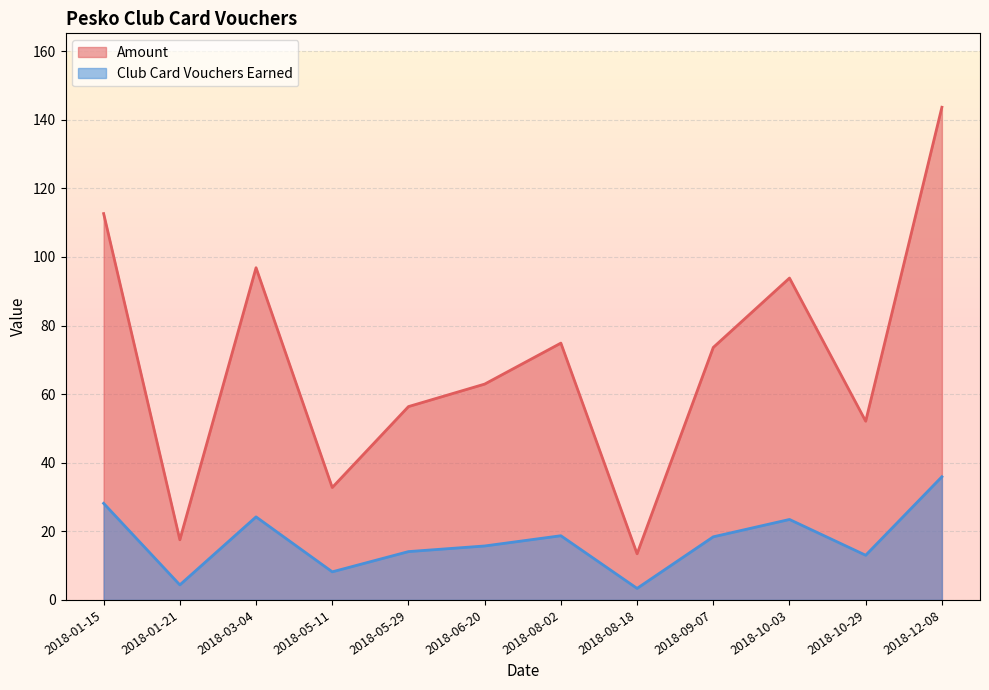

What is the approximate value of Club Card Vouchers Earned at 2018-01-15?

28.2